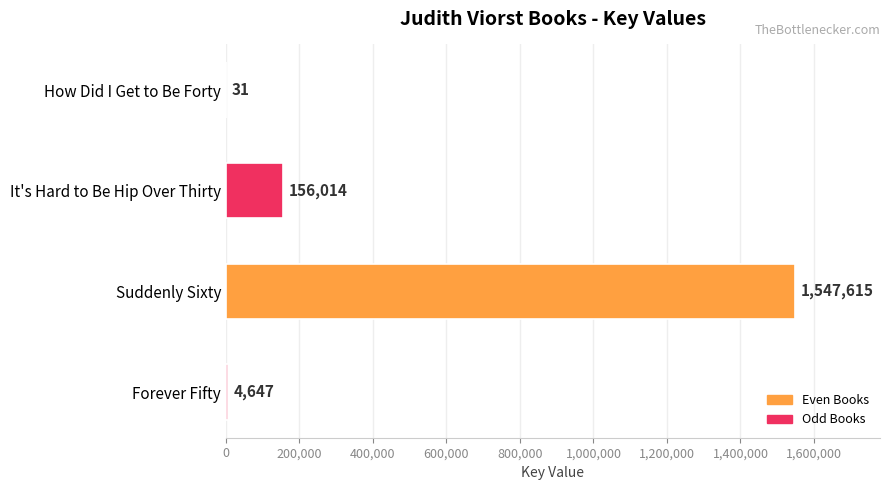

How many series are shown in this chart?

1